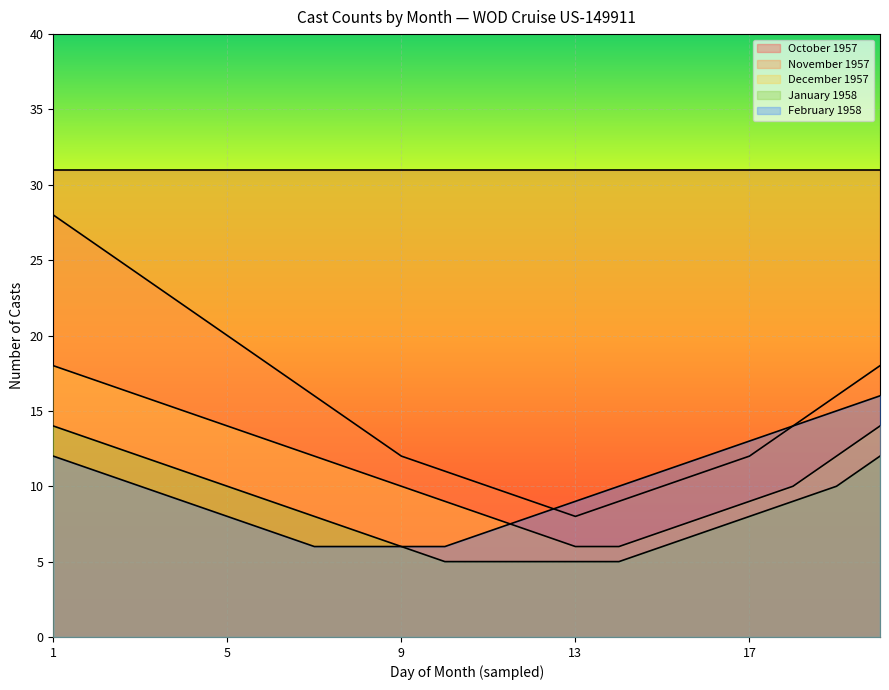

At which label does December 1957 first exceed 11?

1